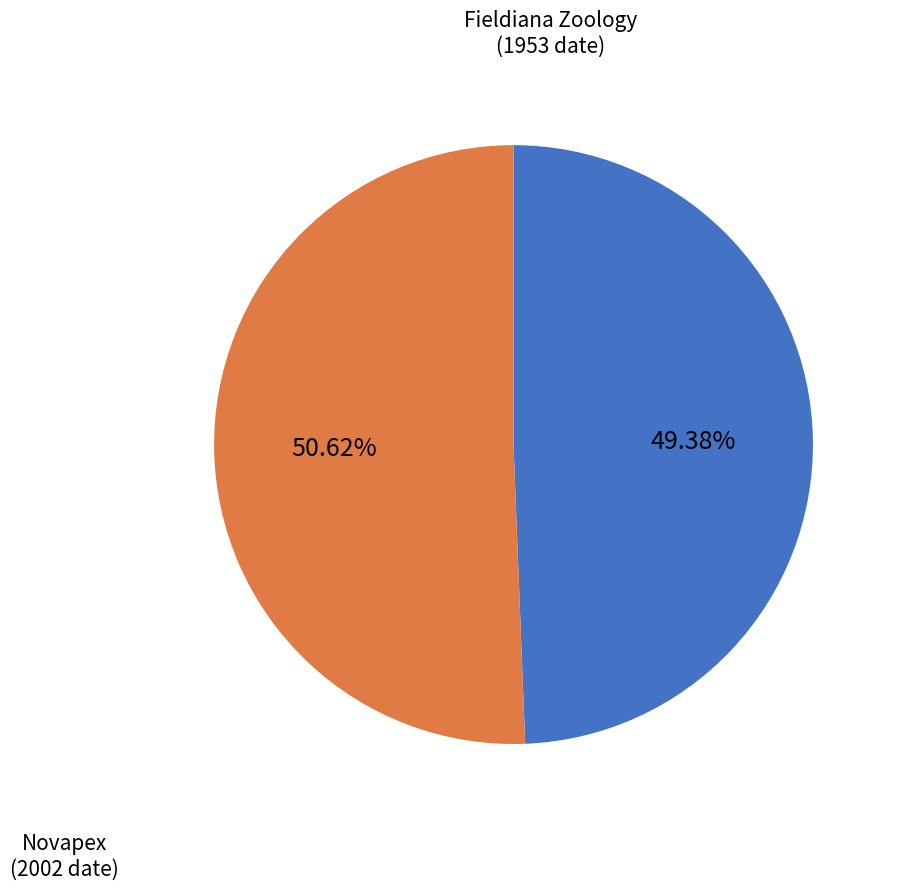

Is there any slice that represents more than half of the pie?

Yes